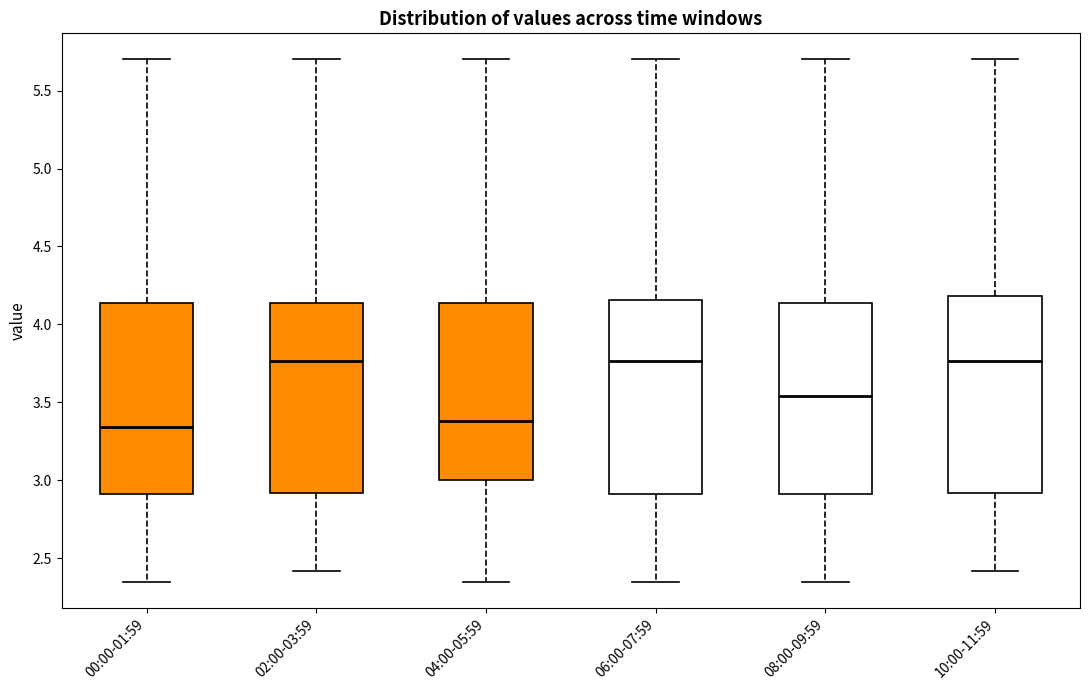

Reading left to right, transcribe this box plot: for each box, give where its median line is, the range the box spans, and where its two whiskers end, as read against the y-axis. The values are not printed on the chart, so give them approximately, as read against the axis.

00:00-01:59: median 3.35, box 2.90 to 4.15, whiskers 2.35 to 5.70
02:00-03:59: median 3.75, box 2.90 to 4.15, whiskers 2.40 to 5.70
04:00-05:59: median 3.40, box 3.00 to 4.15, whiskers 2.35 to 5.70
06:00-07:59: median 3.75, box 2.90 to 4.15, whiskers 2.35 to 5.70
08:00-09:59: median 3.55, box 2.90 to 4.15, whiskers 2.35 to 5.70
10:00-11:59: median 3.75, box 2.90 to 4.20, whiskers 2.40 to 5.70